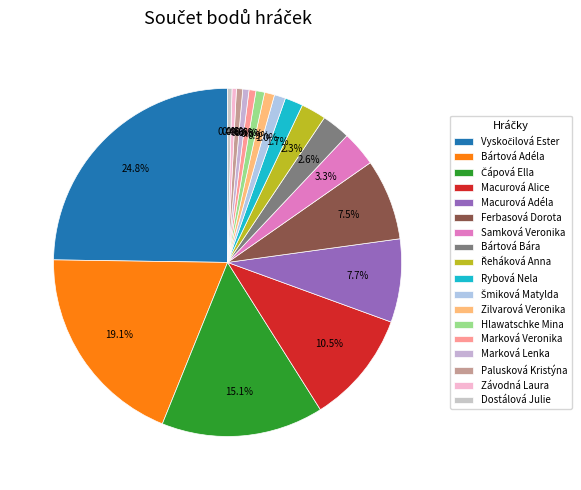

How many segments does this pie chart have?

18